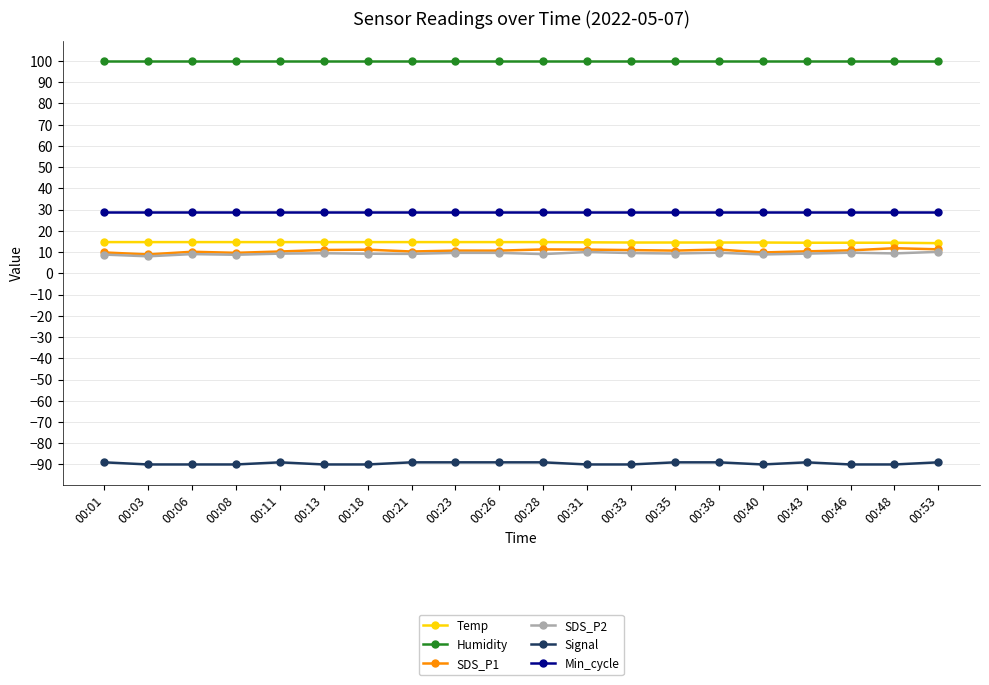

What are all the series names shown in the legend?

Temp, Humidity, SDS_P1, SDS_P2, Signal, Min_cycle